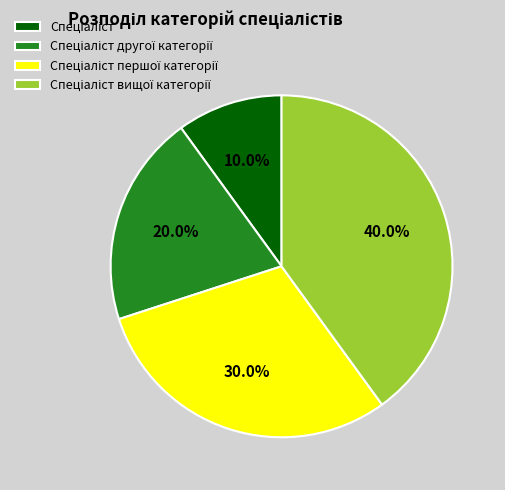

Is there any slice that represents more than half of the pie?

No